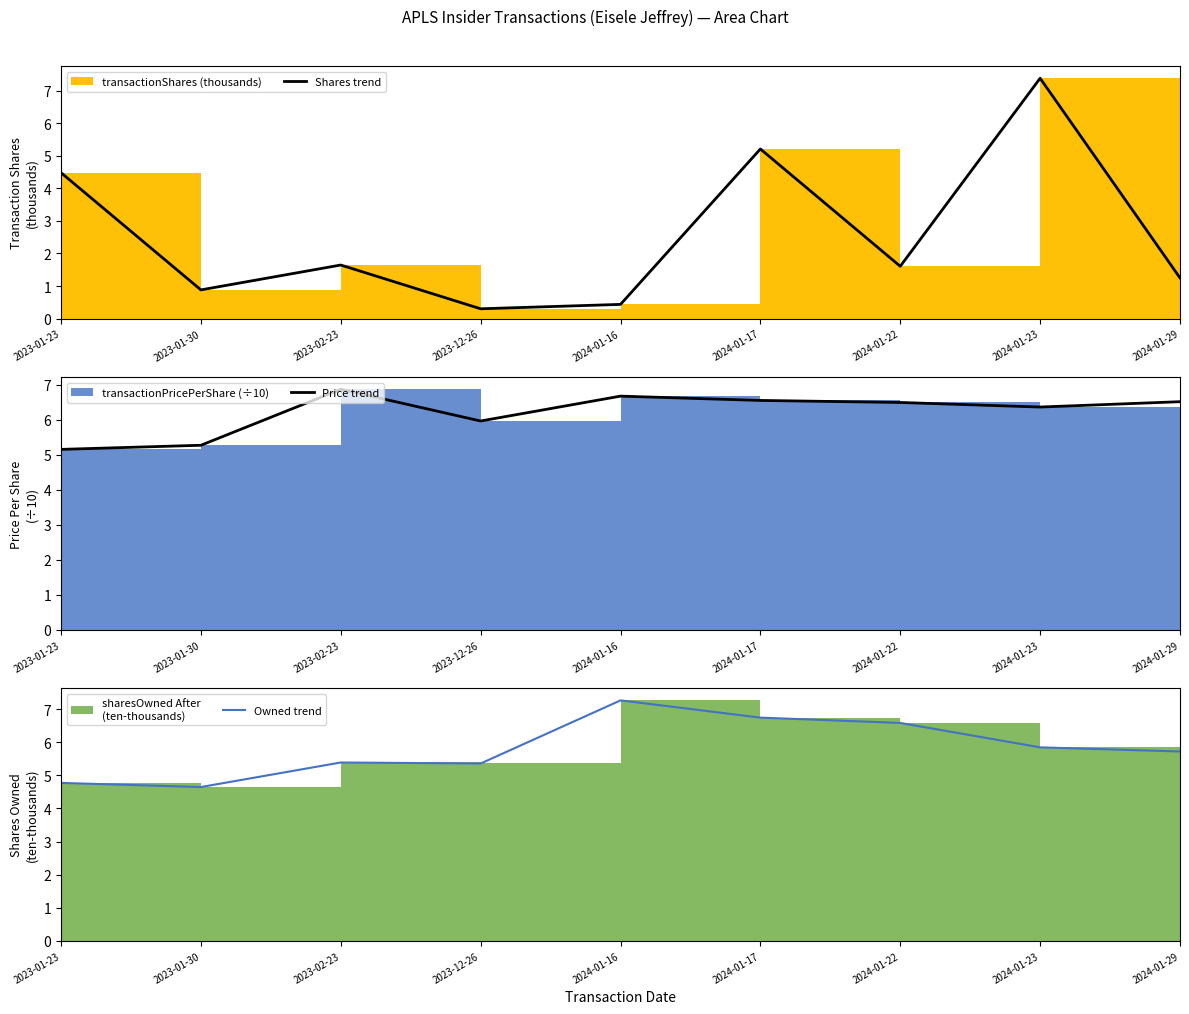

What is the maximum value shown in the chart?

7.4